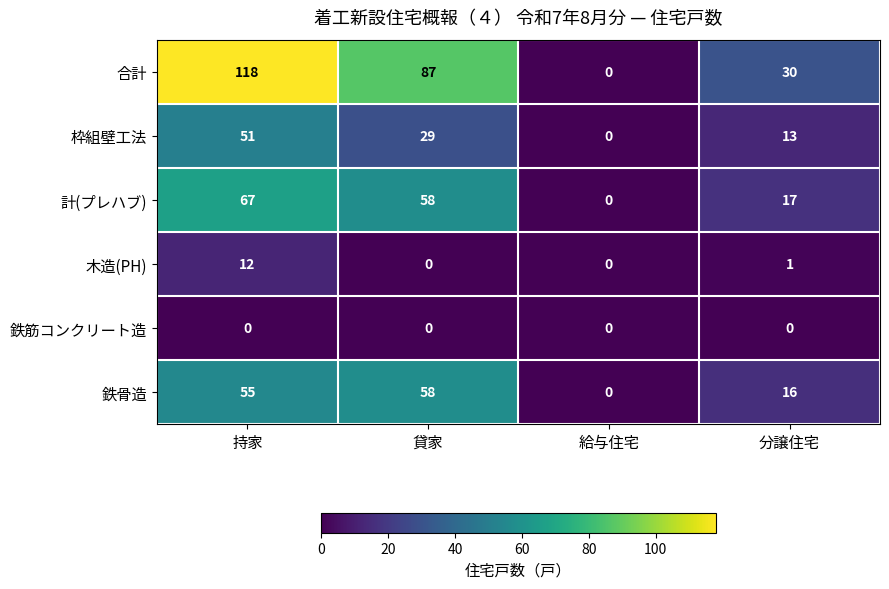

Rank the series by their maximum value, from highest to lowest.

合計, 計(プレハブ), 鉄骨造, 枠組壁工法, 木造(PH), 鉄筋コンクリート造